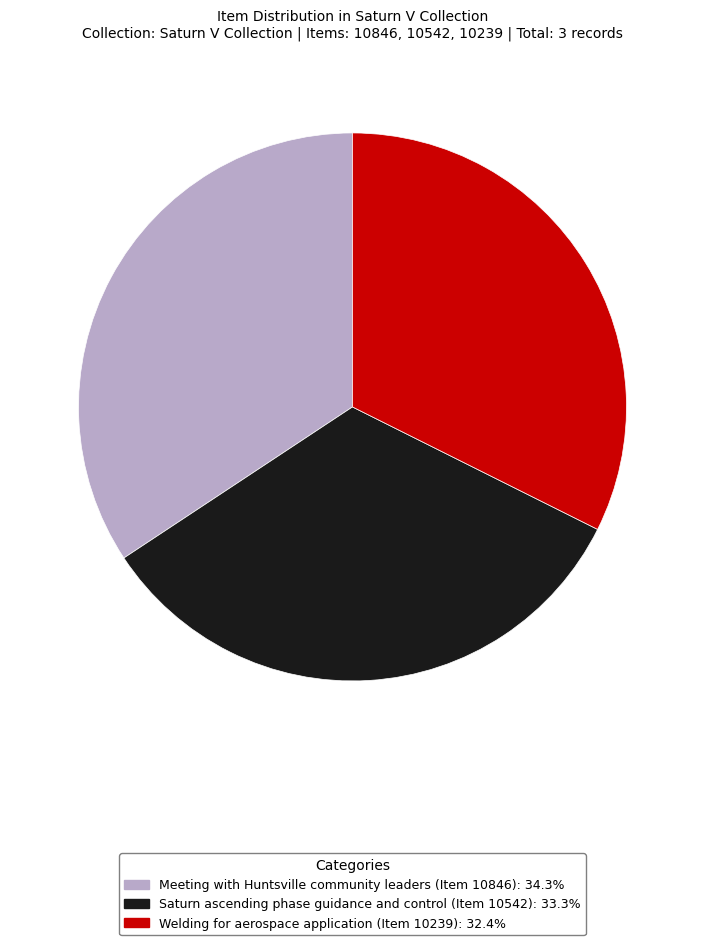

Combined, do Meeting with Huntsville community leaders (Item 10846) and Welding for aerospace application (Item 10239) account for over 50%?

Yes